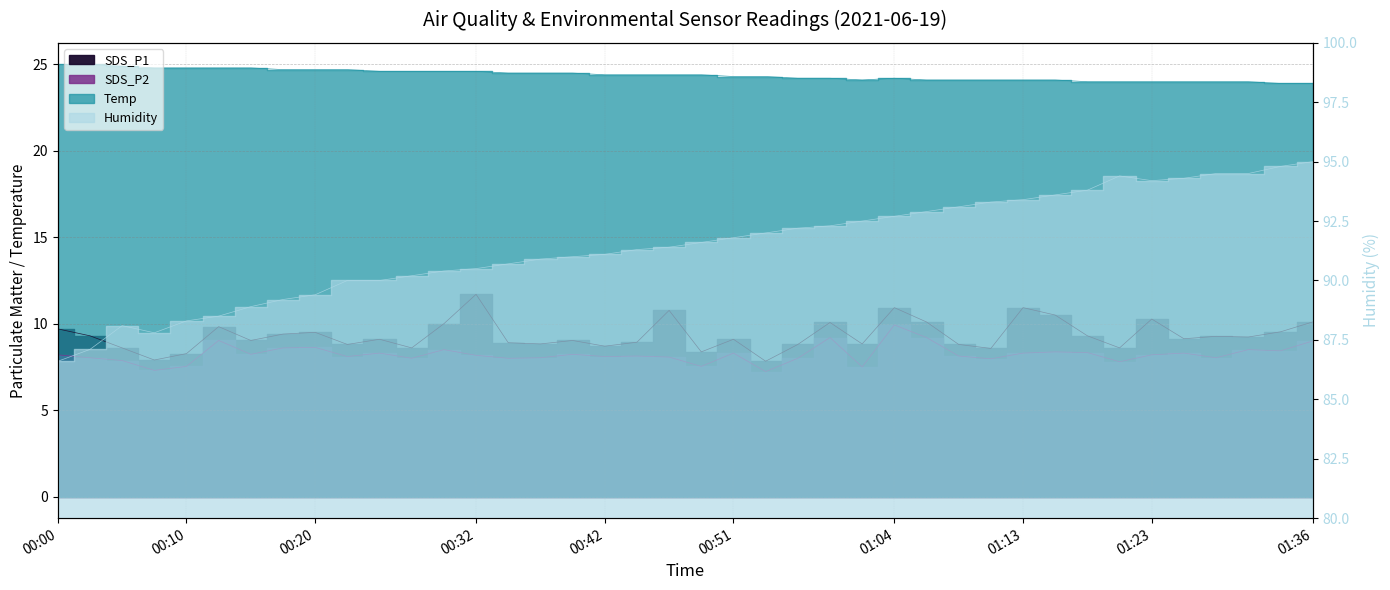

At which category is the sum across all series the highest?

01:36